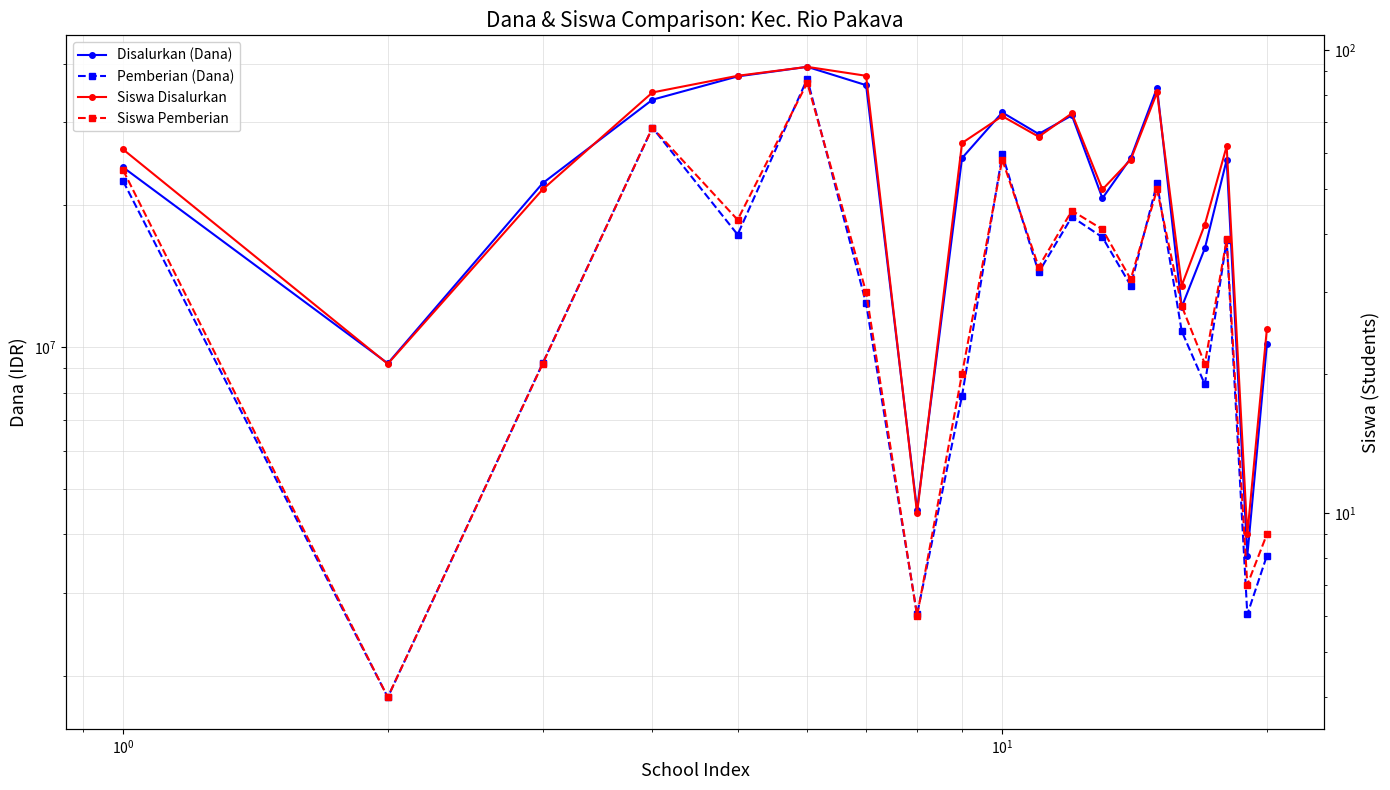

How many lines are shown in the chart?

4